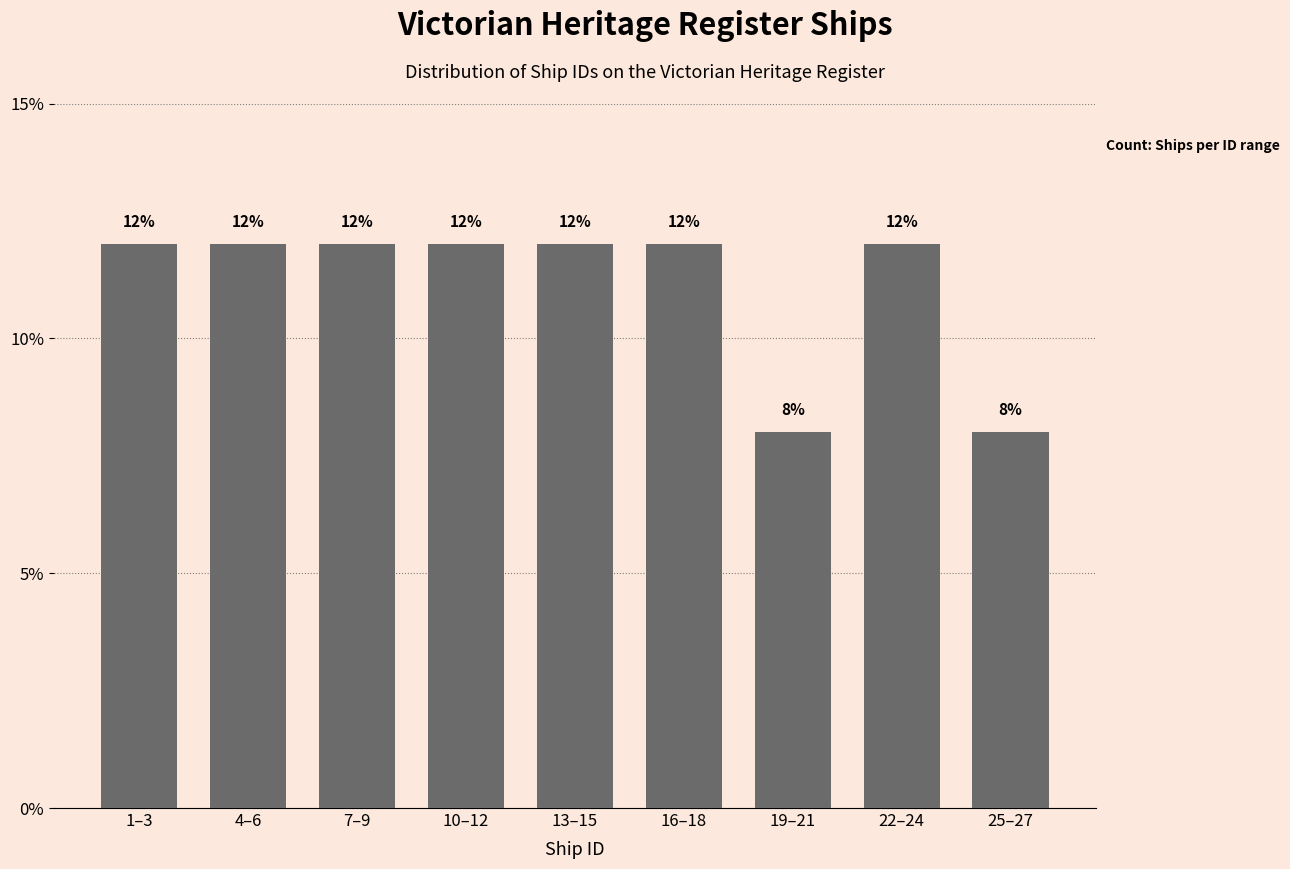

Reading left to right, transcribe all the data shown in this chart.

12	12	12	12	12	12	8	12	8